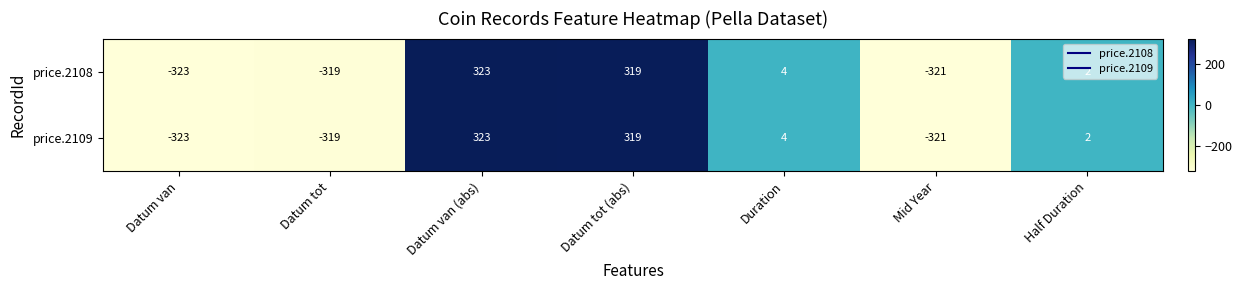

What is the total value across all series at Mid Year?

-642